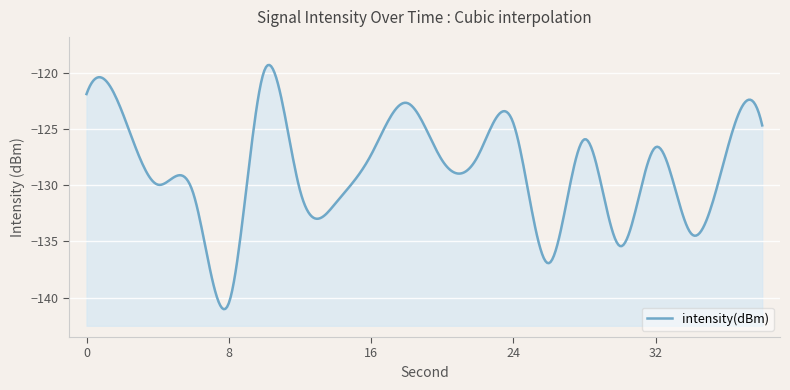

What is the greatest value displayed?

-119.8